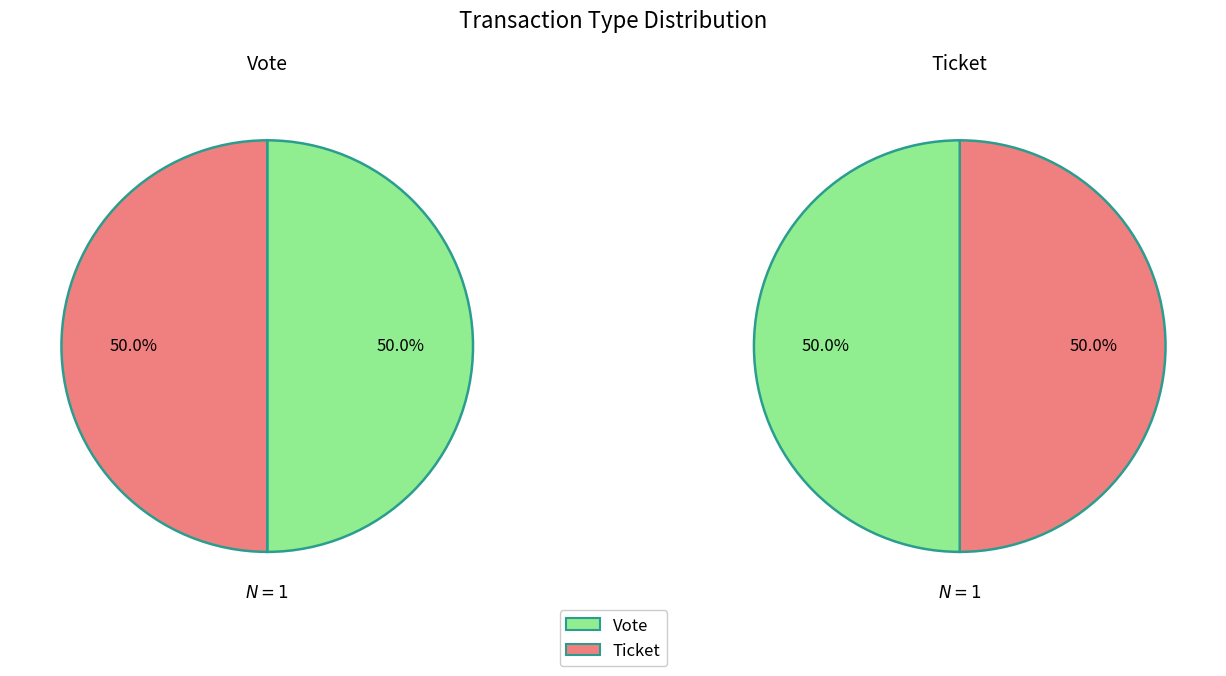

Which series changed the most between 0 and 1?

Vote